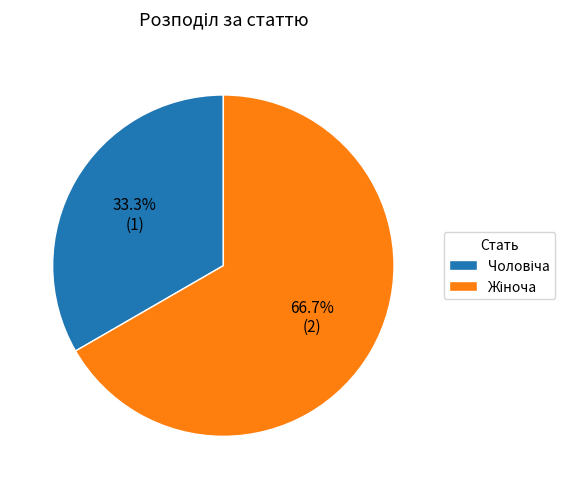

Is there any slice that represents more than half of the pie?

Yes